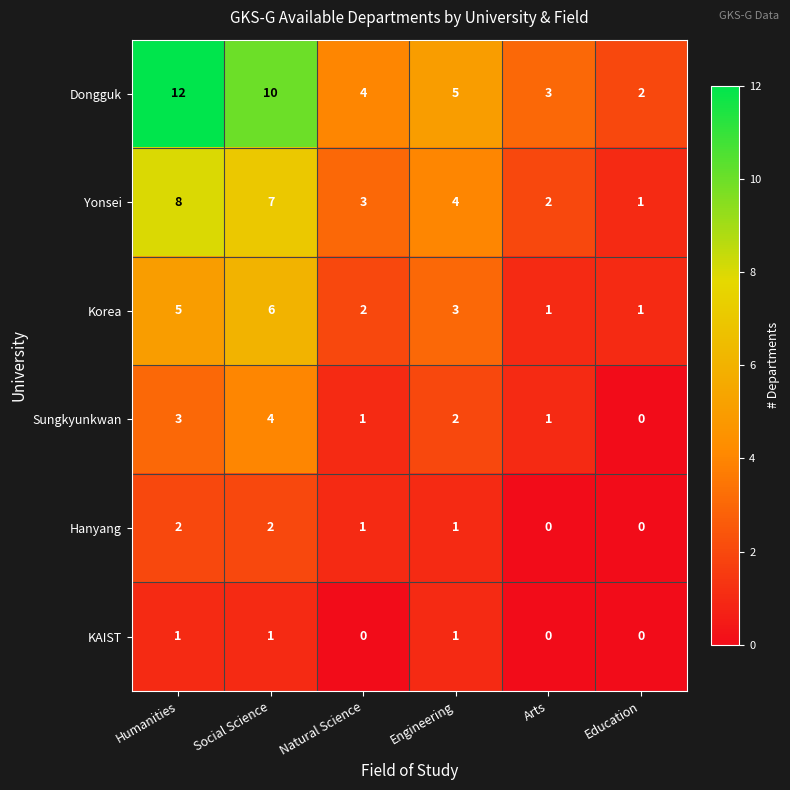

List the series in order of their peak value, highest first.

Dongguk, Yonsei, Korea, Sungkyunkwan, Hanyang, KAIST